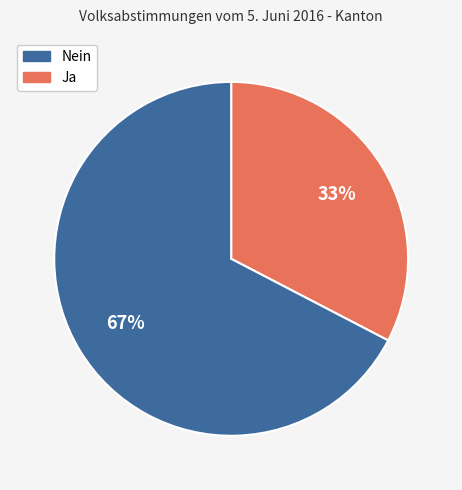

To the nearest percent, what is the average slice percentage?

50%